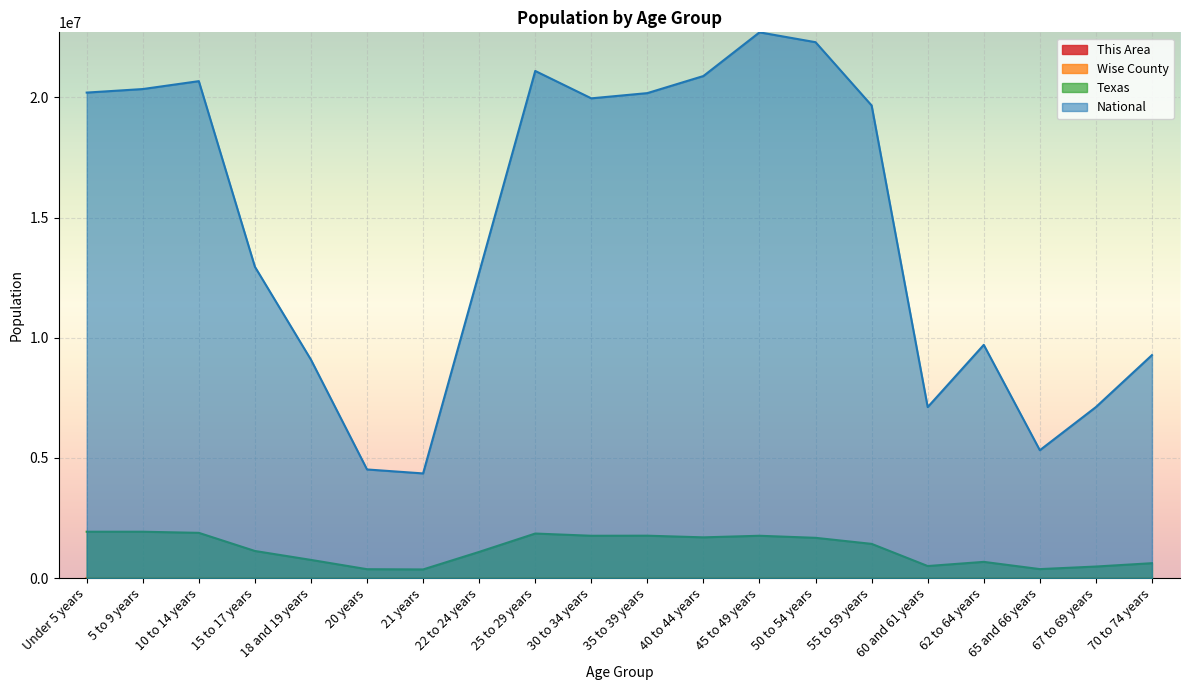

What is the approximate value of Wise County at 22 to 24 years?

2037